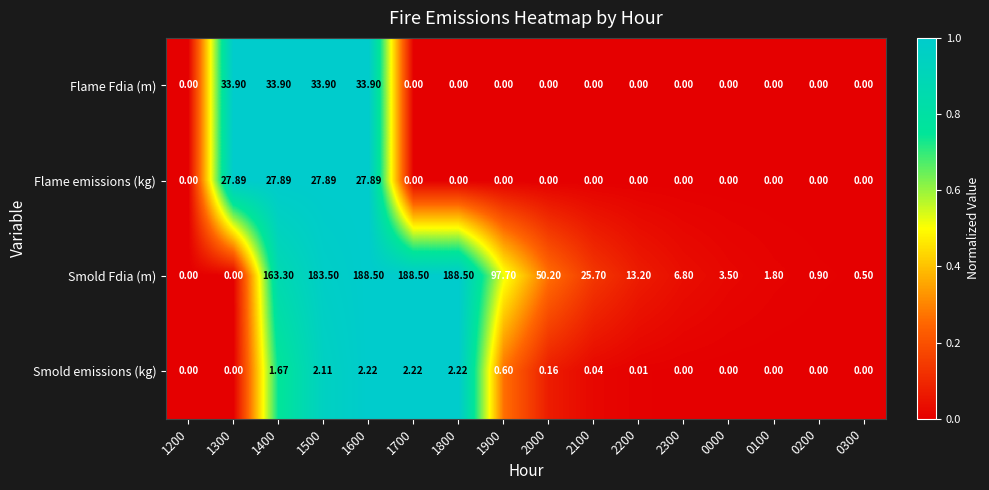

Rank the series by their maximum value, from lowest to highest.

Smold emissions (kg), Flame emissions (kg), Flame Fdia (m), Smold Fdia (m)